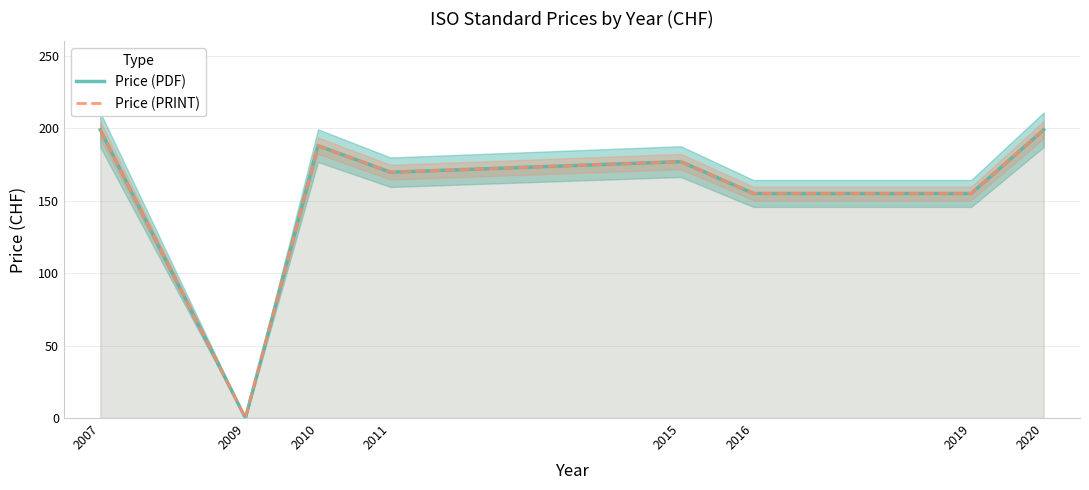

What is the total value across all series at 2015?

354.0